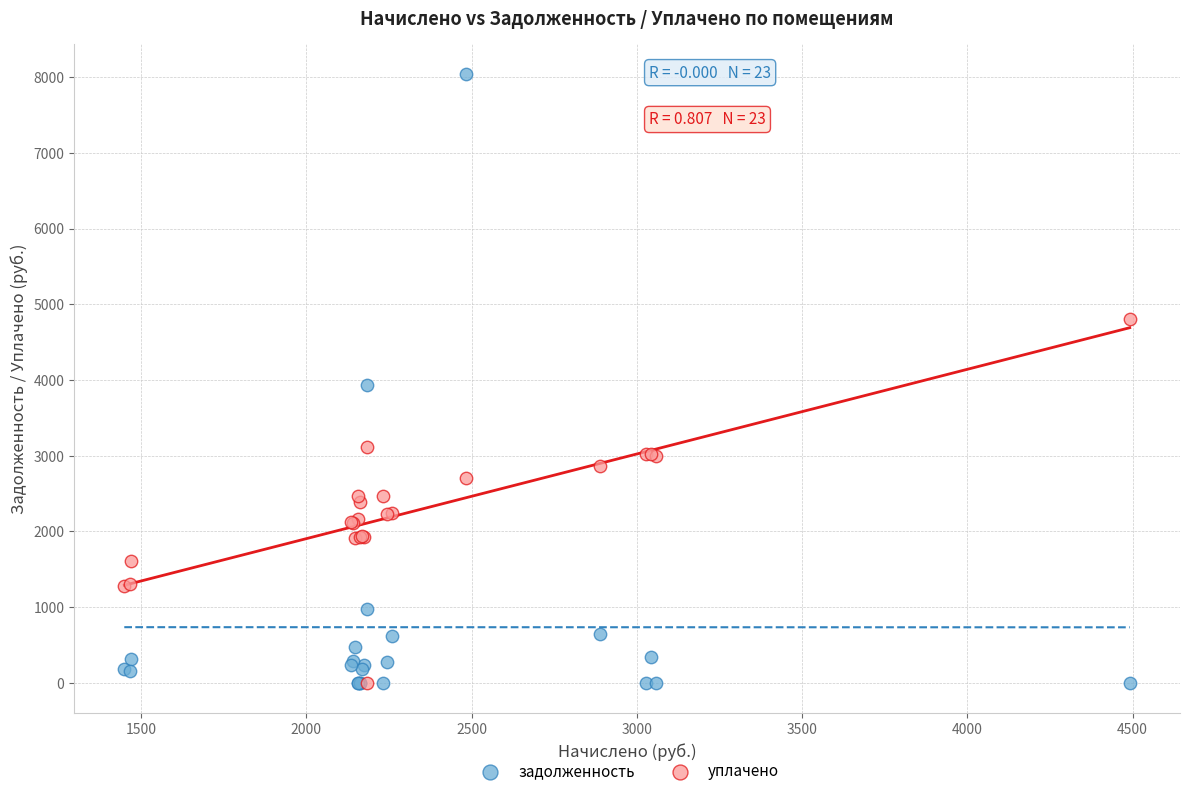

In the задолженность series, what Y value is closest to 4016?

3927.2